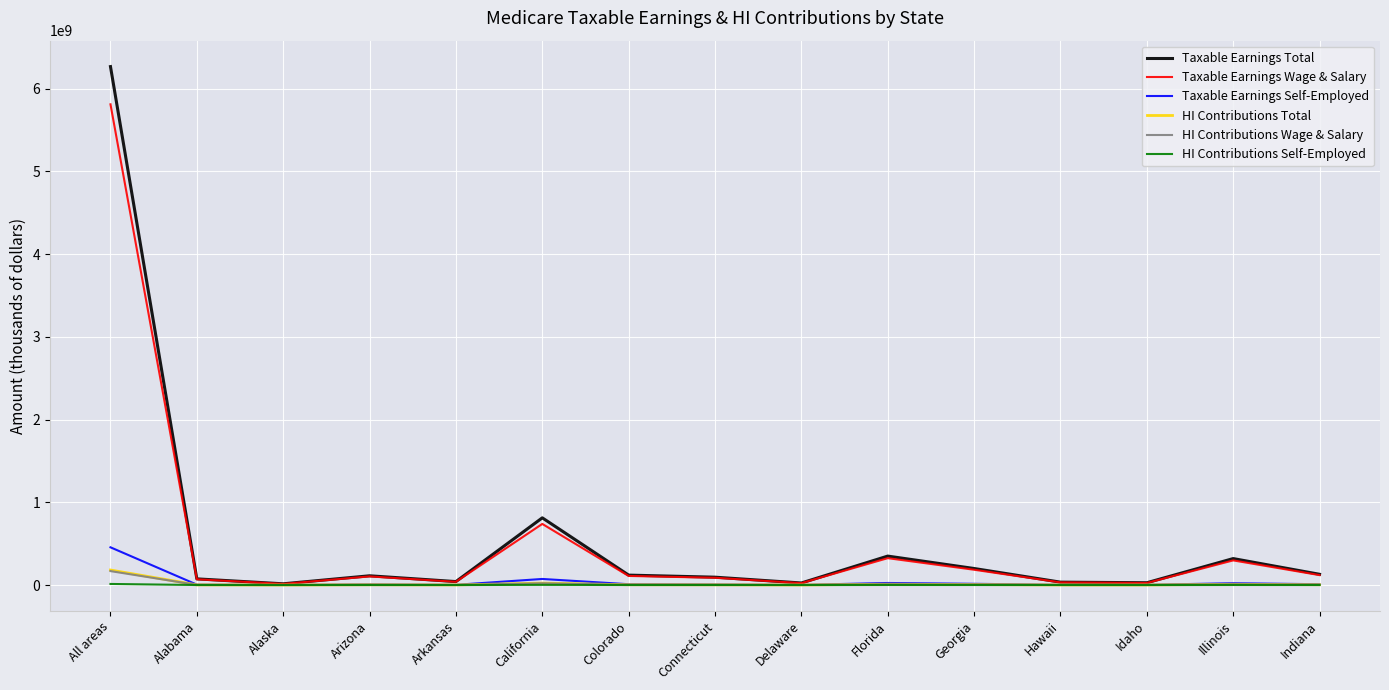

True or false: HI Contributions Self-Employed has more than 2 points higher than both neighbors.

True